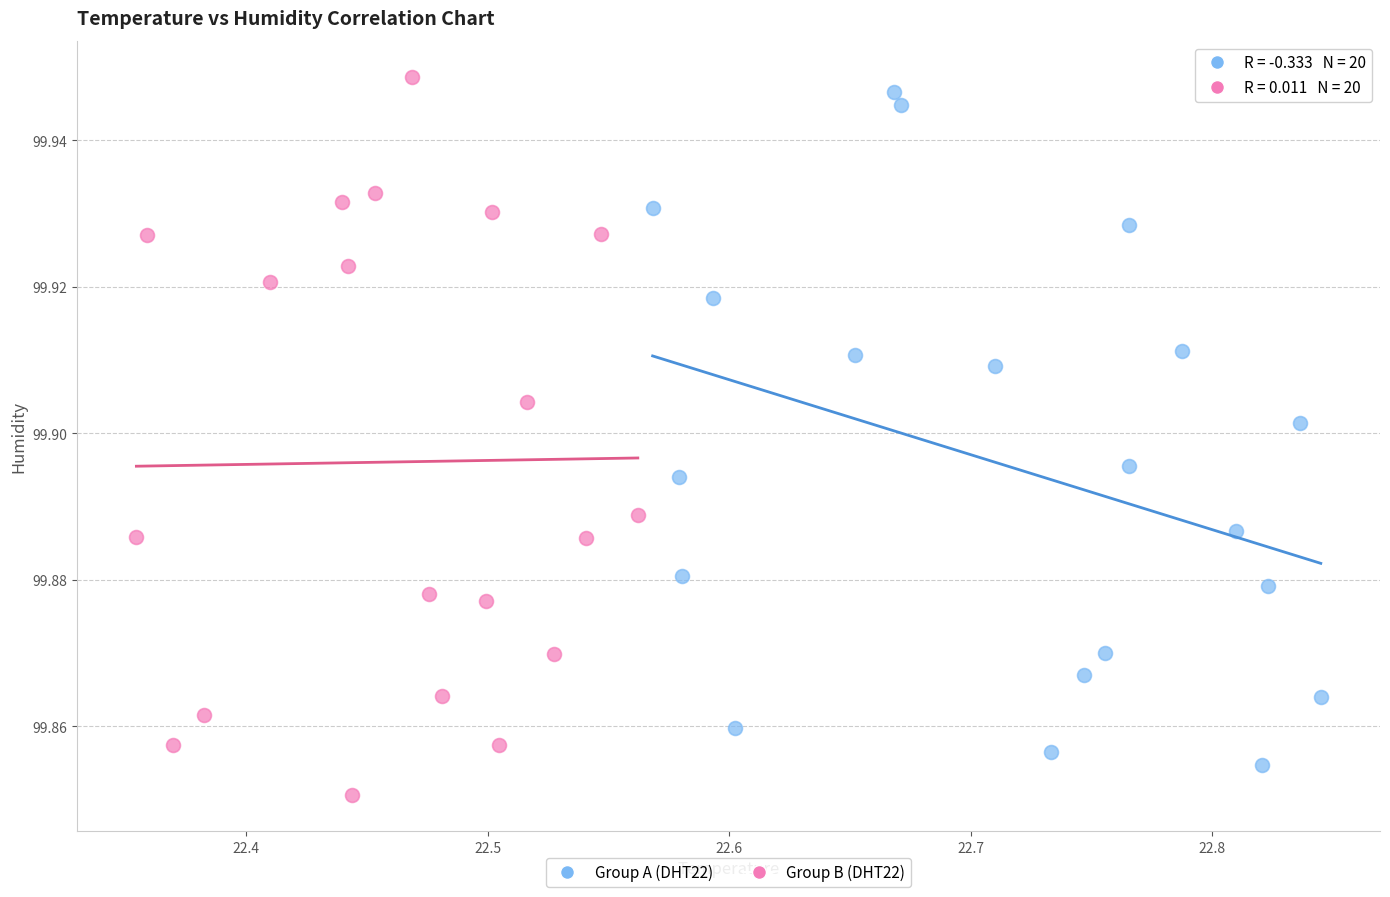

Which series reaches the minimum Y coordinate?

Group B (DHT22)